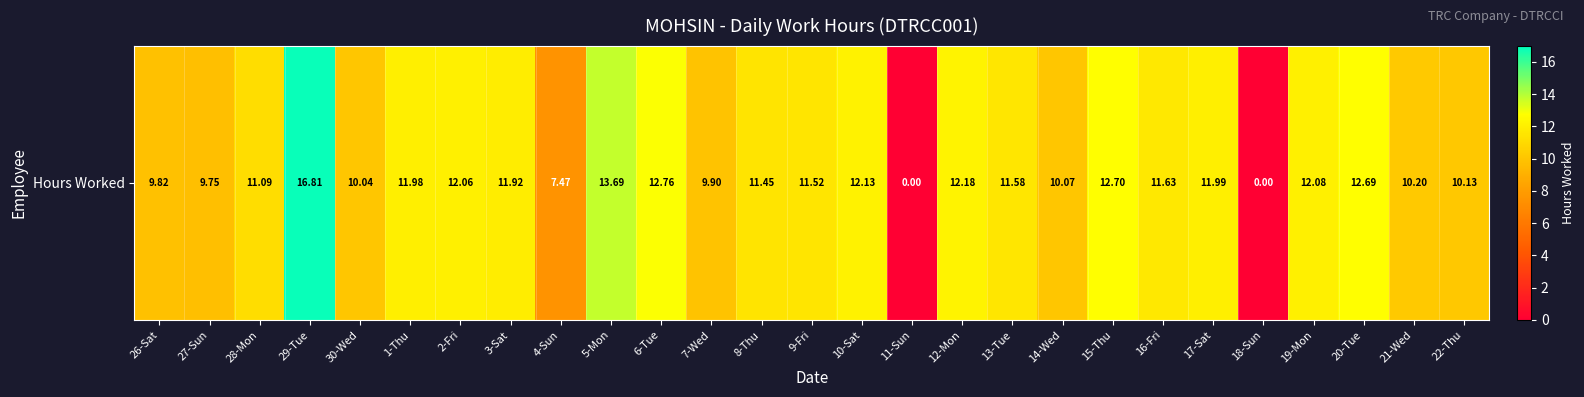

What value does the data have at 6-Tue?

12.8